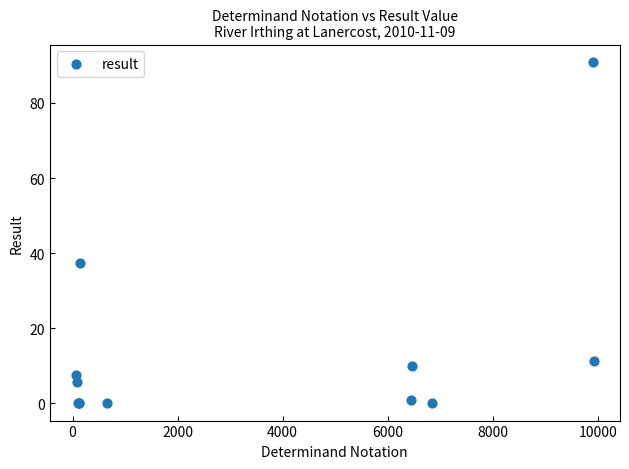

What Y value in the scatter plot is closest to 45?

37.3